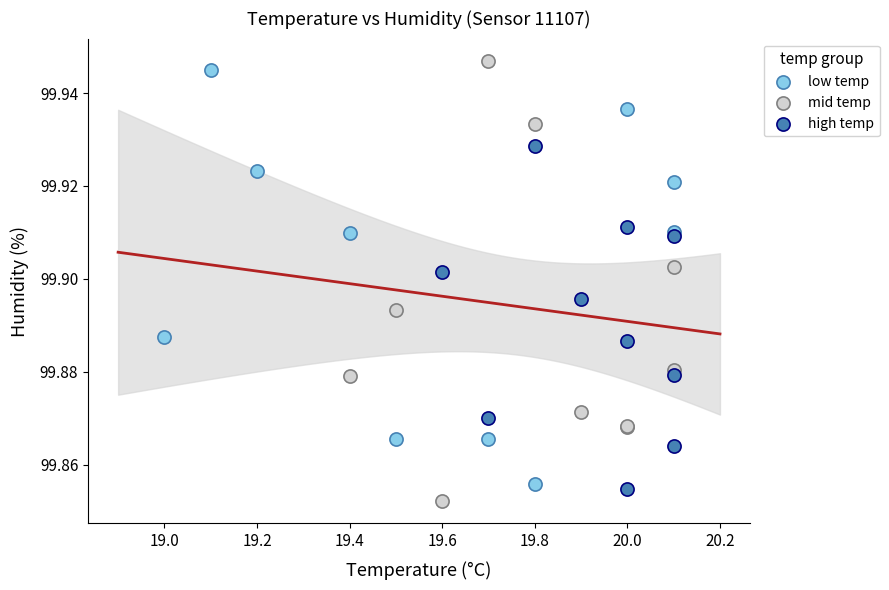

Which series has the largest Y range (max minus min)?

mid temp